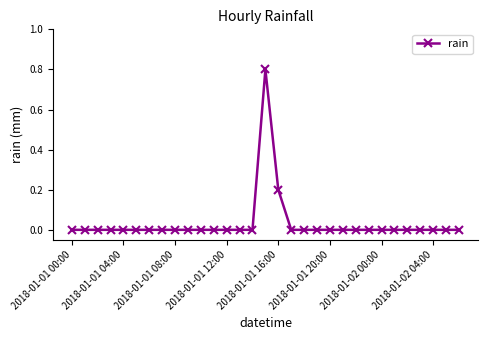

Does the chart display data point markers on the line(s)?

Yes